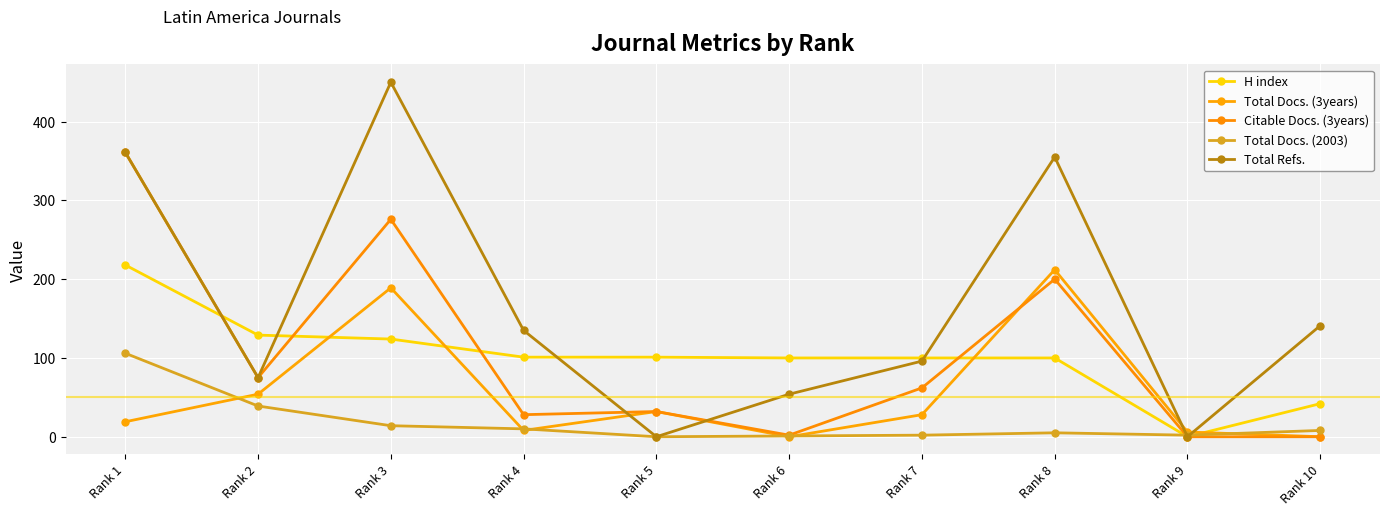

What is the sum of all H index values?

1015